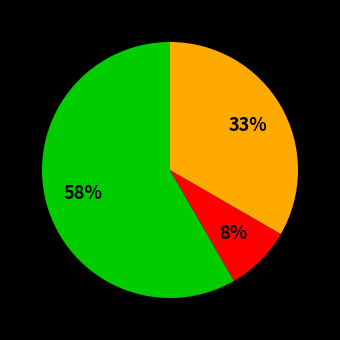

Does any single category account for the majority?

Yes